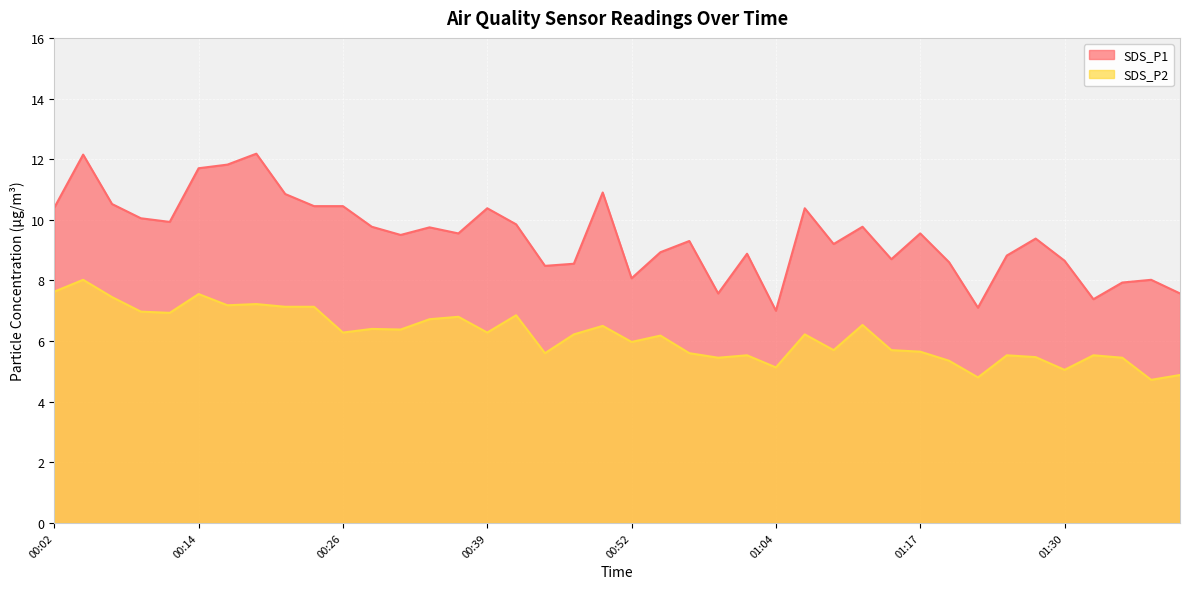

List the labels in order of SDS_P2 value, smallest first.

01:39, 01:22, 01:41, 01:30, 01:04, 01:19, 01:00, 01:36, 01:27, 01:02, 01:25, 01:33, 00:44, 00:57, 01:17, 01:09, 01:14, 00:52, 00:55, 00:47, 01:07, 00:26, 00:39, 00:31, 00:28, 00:50, 01:12, 00:34, 00:36, 00:41, 00:12, 00:09, 00:21, 00:24, 00:16, 00:19, 00:07, 00:14, 00:02, 00:04